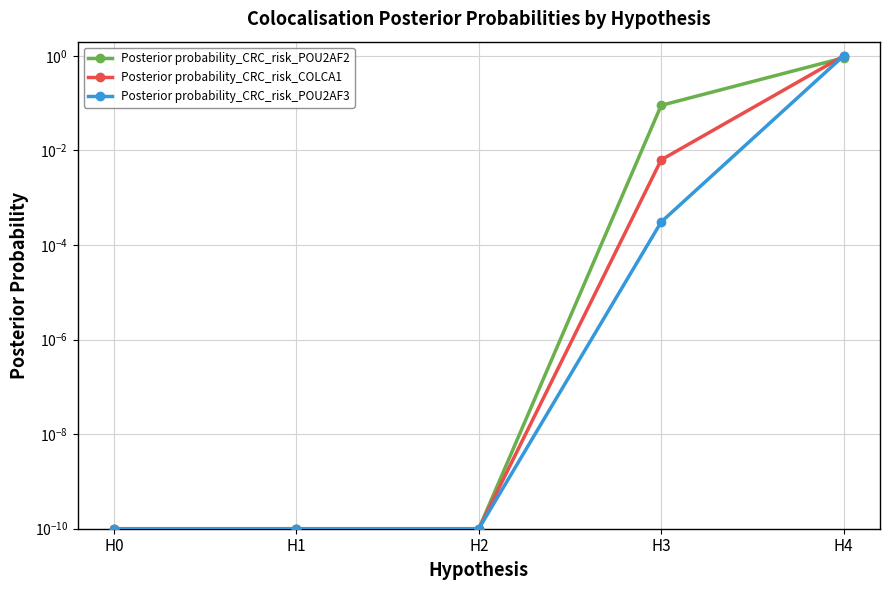

Between which two adjacent categories do Posterior probability_CRC_risk_POU2AF3 and Posterior probability_CRC_risk_POU2AF2 first intersect?

H3 and H4